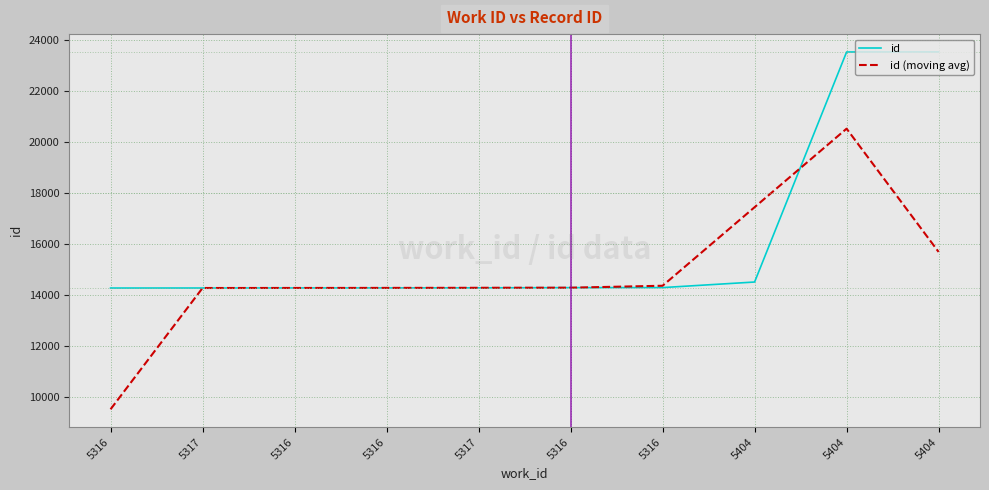

Which has a higher value, 5317 or 5404?

5404